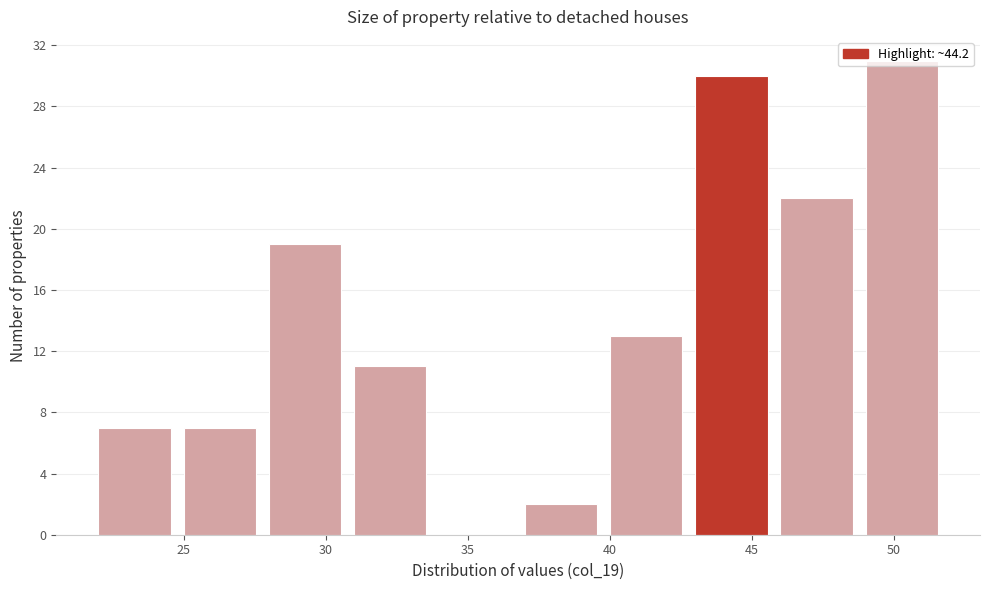

Reading left to right, transcribe this chart: for each bar, give the range it covers on the x-axis and its height. The values are not printed on the chart, so give them approximately, as read against the axis.

22 to 25: 7
25 to 28: 7
28 to 31: 19
31 to 34: 11
34 to 37: 0
37 to 40: 2
40 to 43: 13
43 to 46: 30
46 to 49: 22
49 to 52: 31